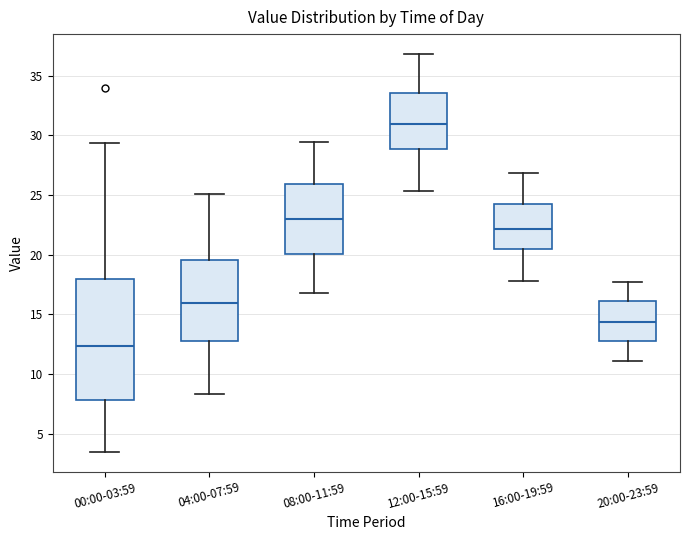

Where is the upper edge of the box for 00:00-03:59 on the y-axis? The values are not printed on the chart, so give them approximately, as read against the axis.

18.0